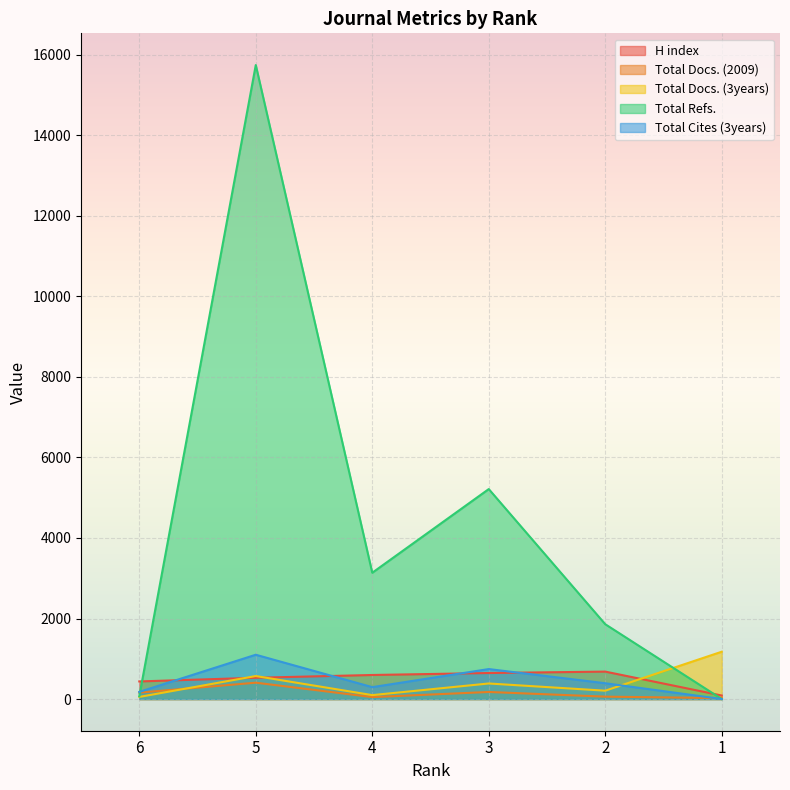

What is the difference between the Total Docs. (2009) values at 4 and 6?

111